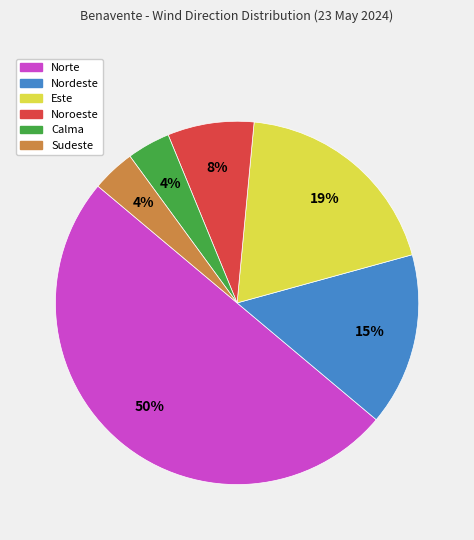

To the nearest percent, what is the difference between the Norte and Noroeste slice percentages?

42%